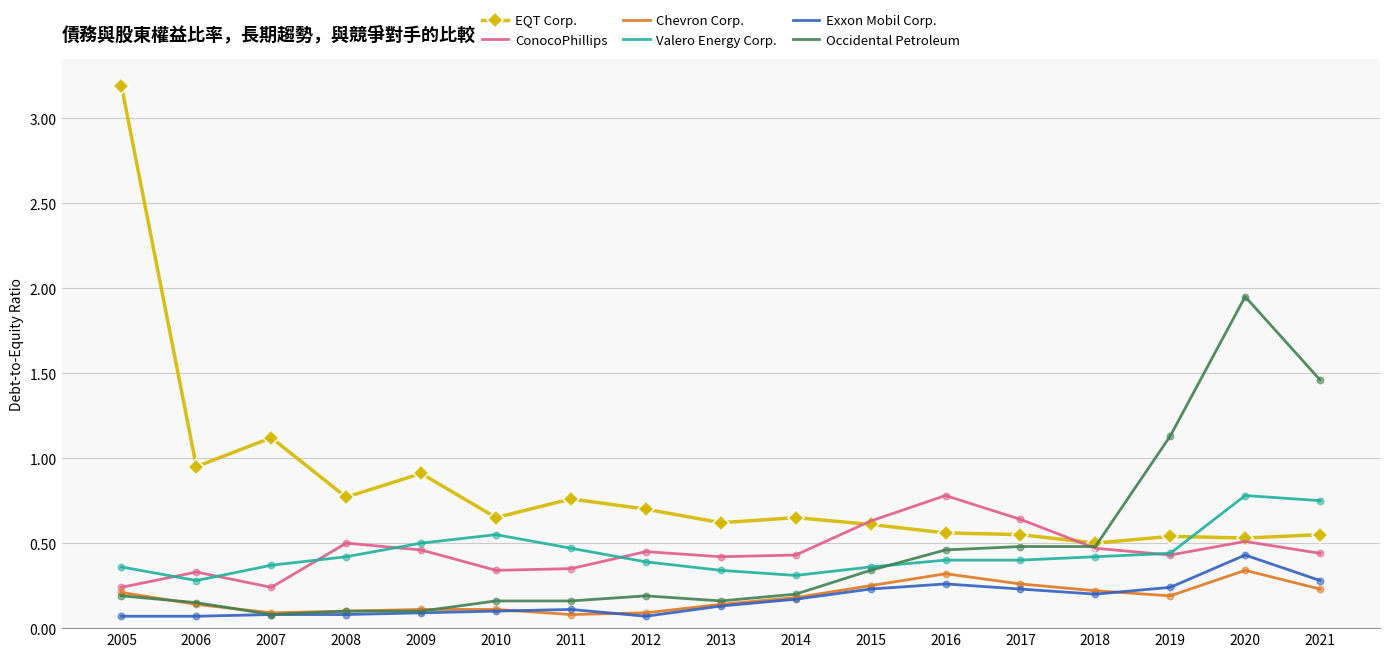

At how many categories does at least one series exceed 0?

17